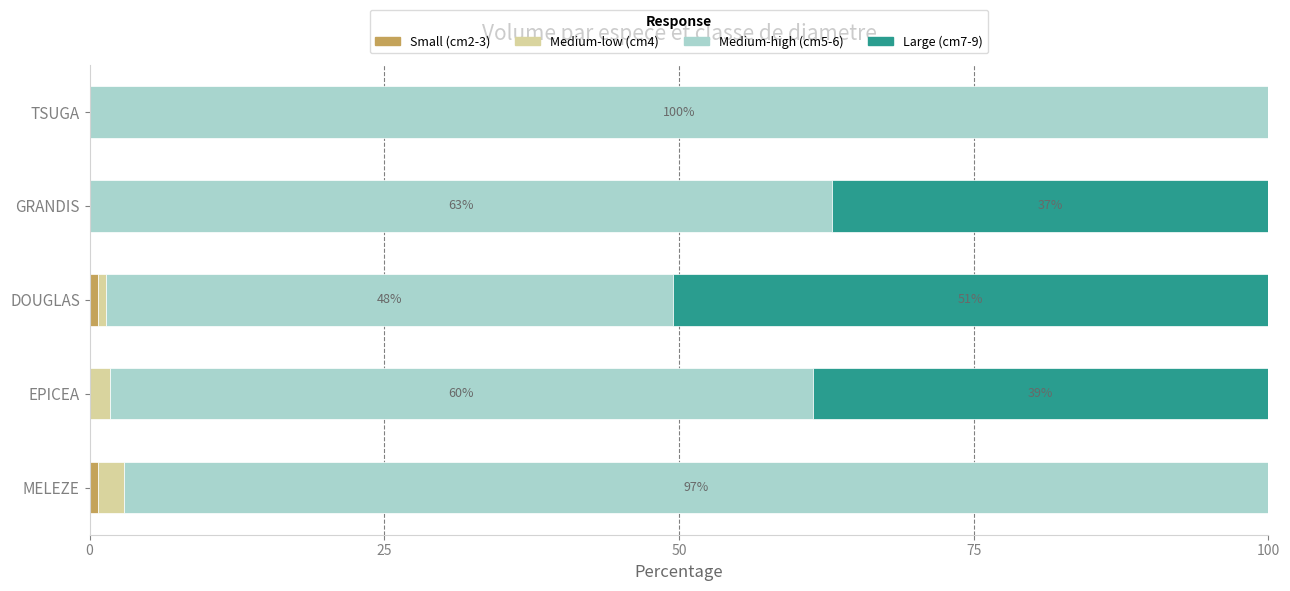

What is the total value across all series at GRANDIS?

100.0